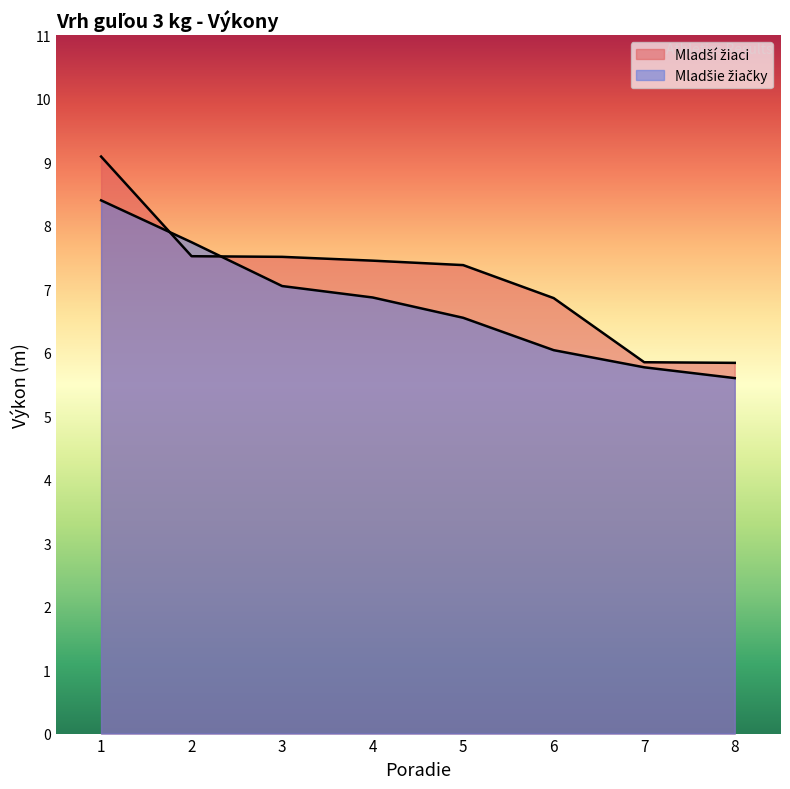

Between which two adjacent categories do Mladší žiaci and Mladšie žiačky first intersect?

1 and 2